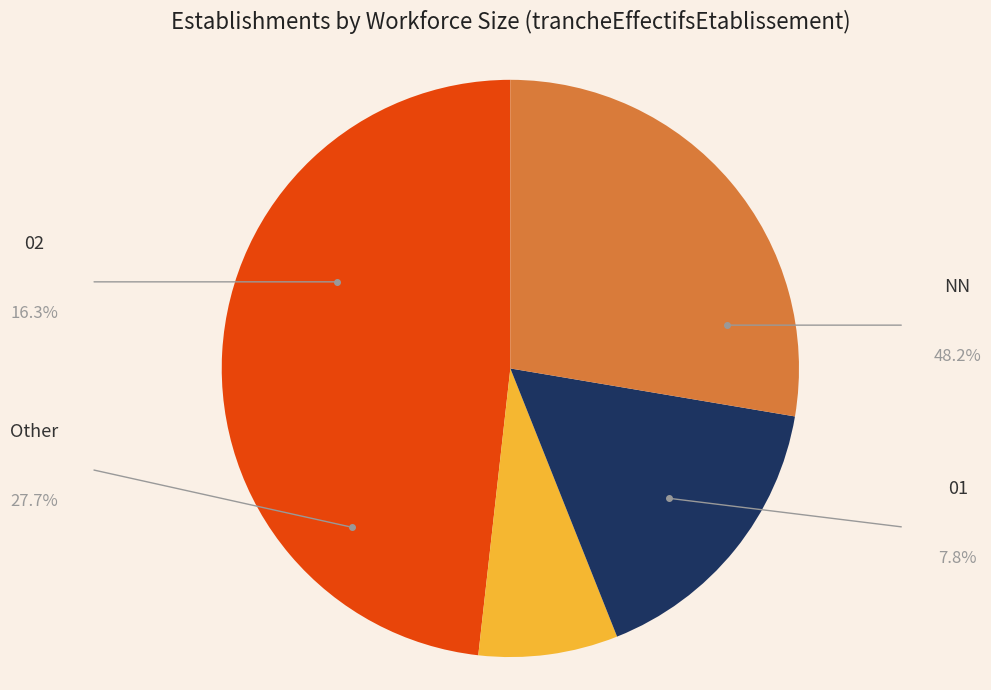

Which has a higher value, Other or 02?

Other